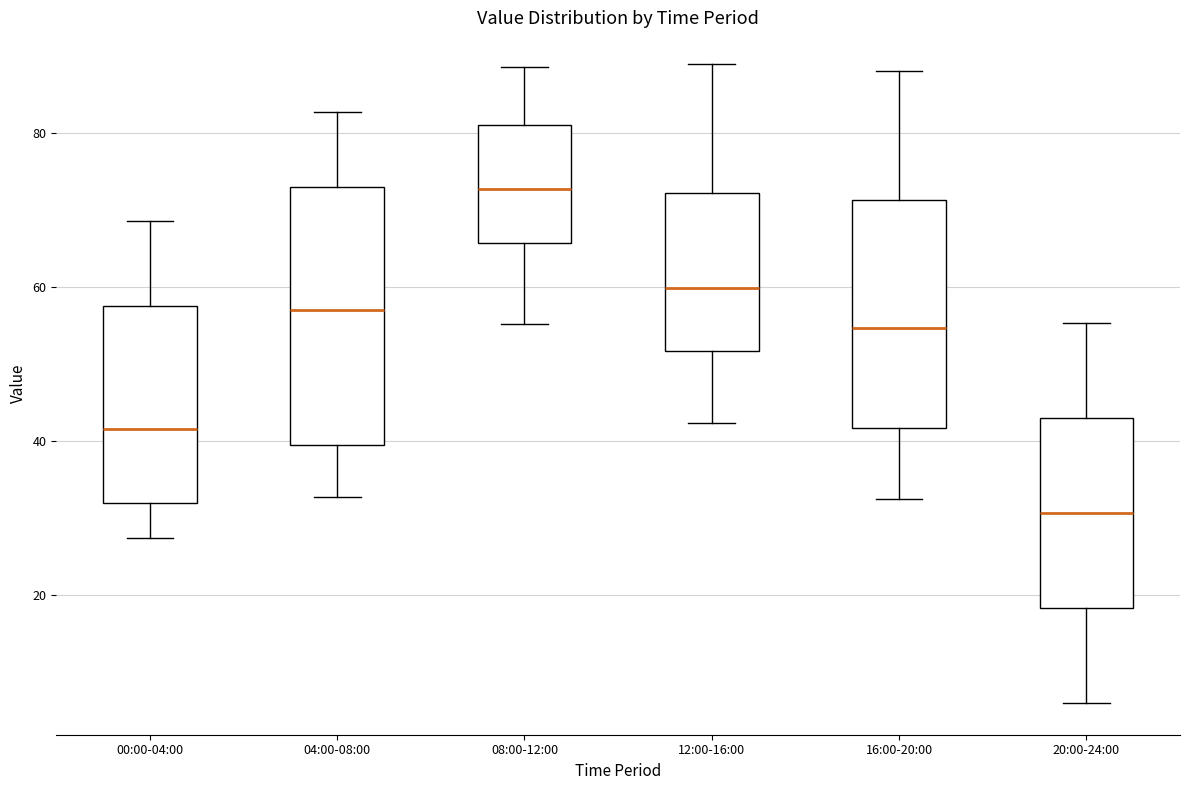

Reading left to right, transcribe this box plot: for each box, give where its median line is, the range the box spans, and where its two whiskers end, as read against the y-axis. The values are not printed on the chart, so give them approximately, as read against the axis.

00:00-04:00: median 42, box 32 to 58, whiskers 28 to 68
04:00-08:00: median 58, box 40 to 72, whiskers 32 to 82
08:00-12:00: median 72, box 66 to 82, whiskers 56 to 88
12:00-16:00: median 60, box 52 to 72, whiskers 42 to 88
16:00-20:00: median 54, box 42 to 72, whiskers 32 to 88
20:00-24:00: median 30, box 18 to 42, whiskers 6 to 56